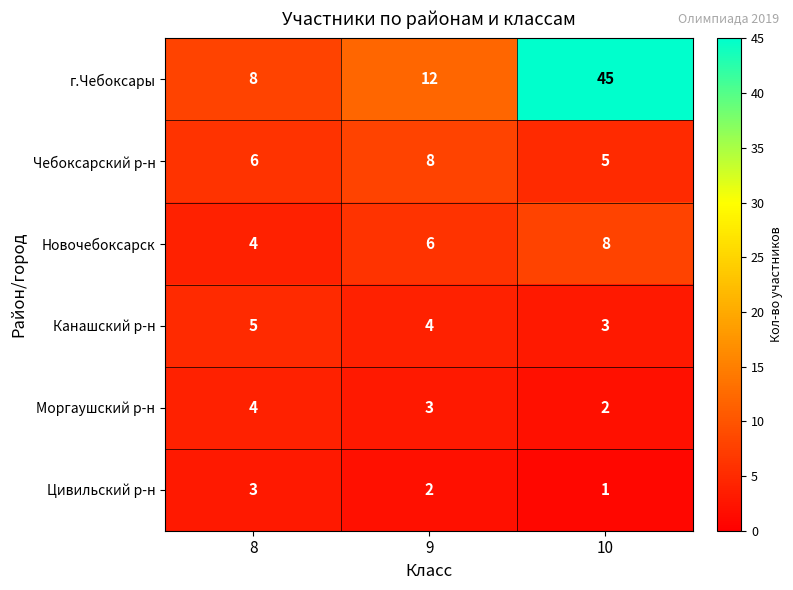

How many data points does each series have?

3